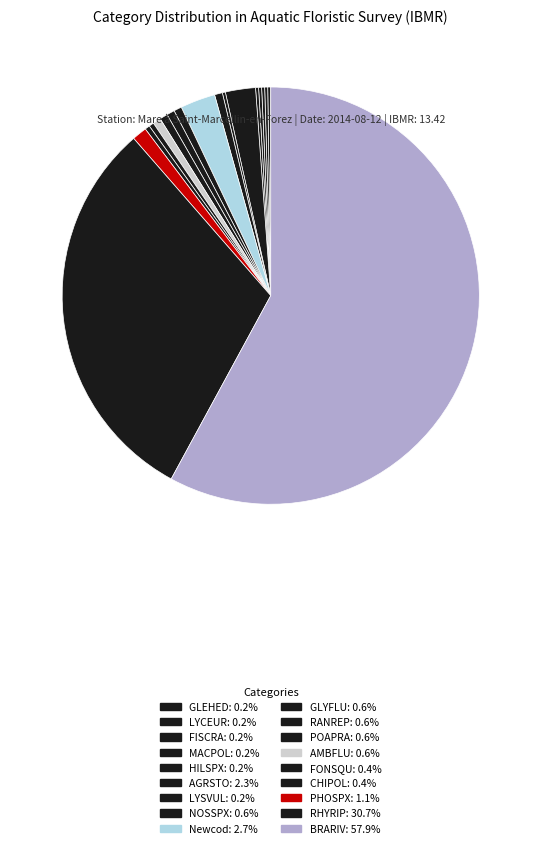

What is the smallest slice in the pie chart?

GLEHED